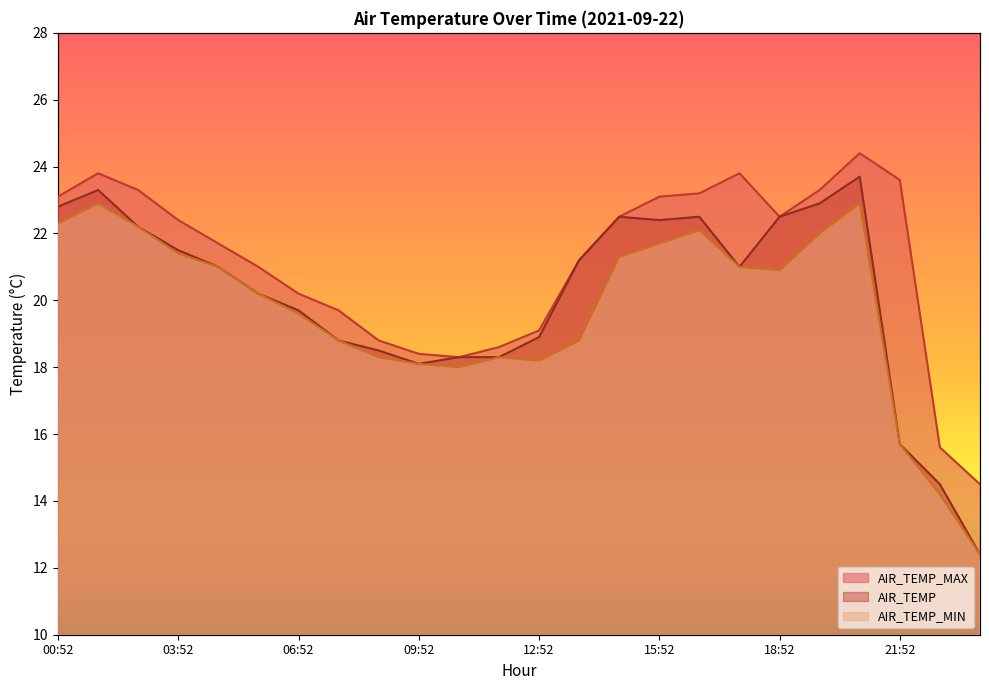

What value does the AIR_TEMP series have at 08:52?

18.5